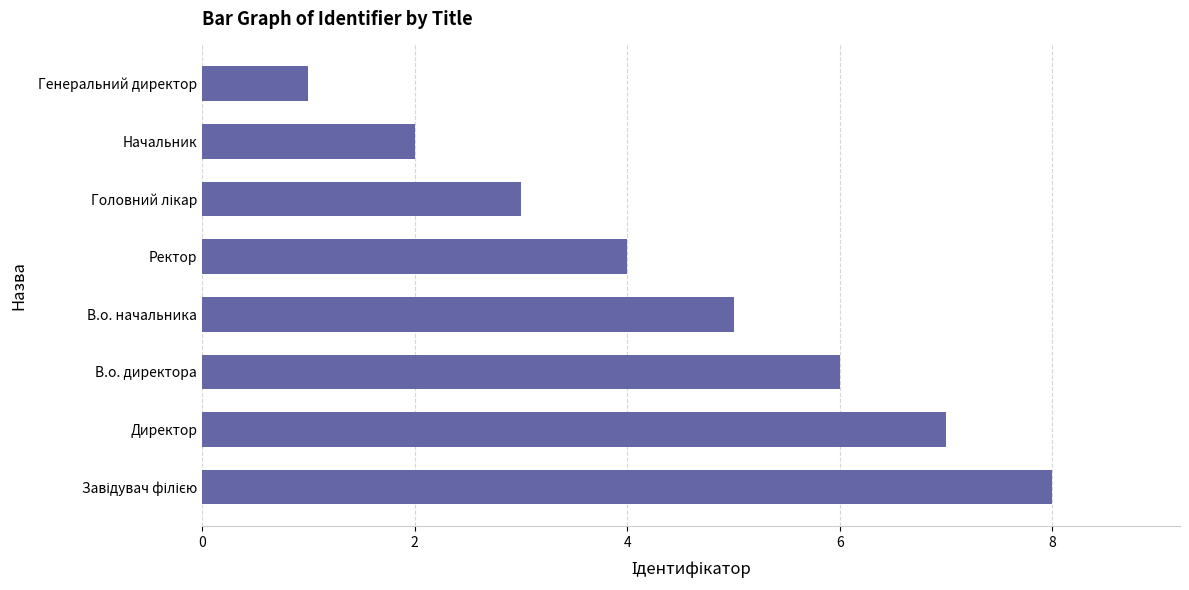

Where is the data nearest to the value 4?

Ректор